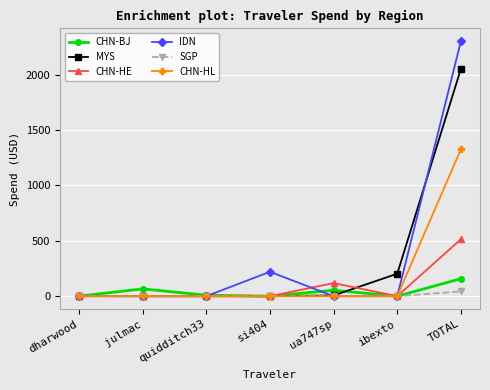

Count the number of data series in this chart.

6